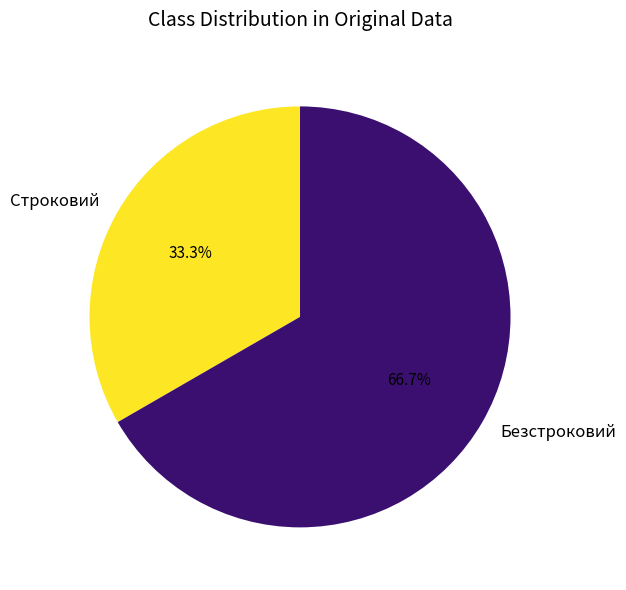

How many slices are in this pie chart?

2